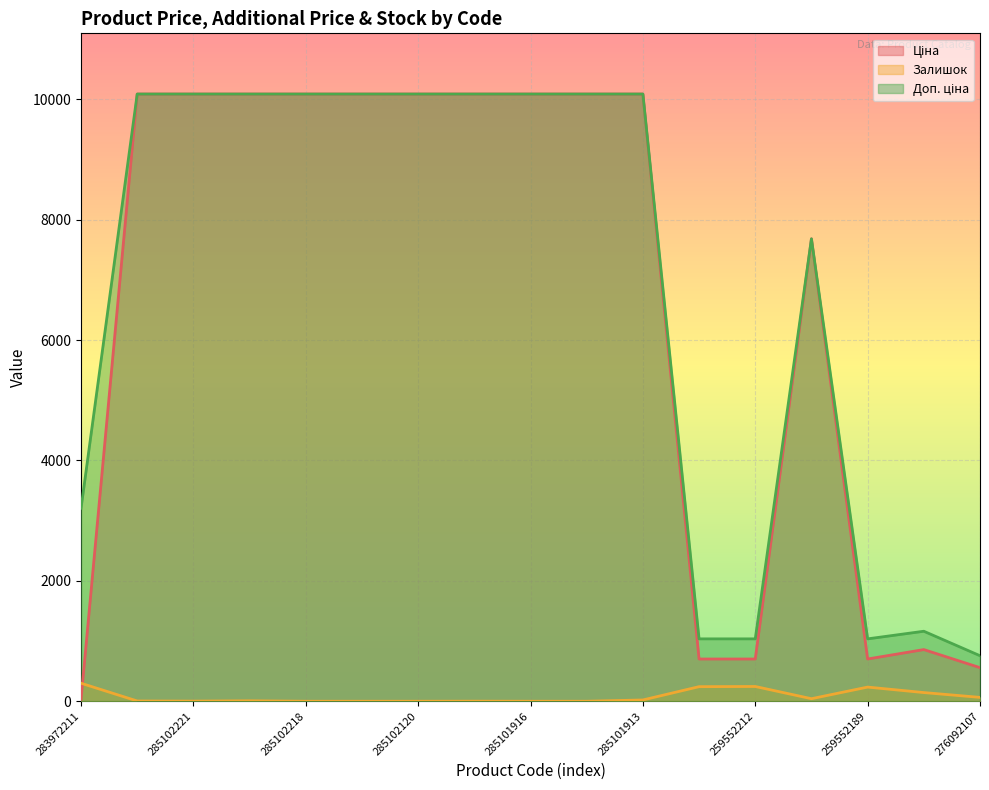

How many series are shown in this chart?

3